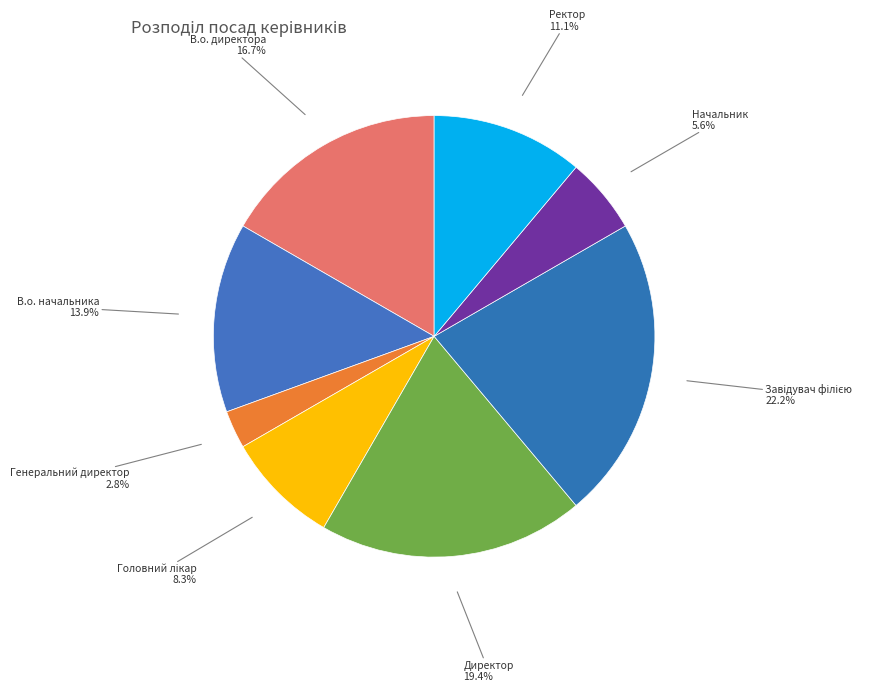

How many slices are in this pie chart?

8